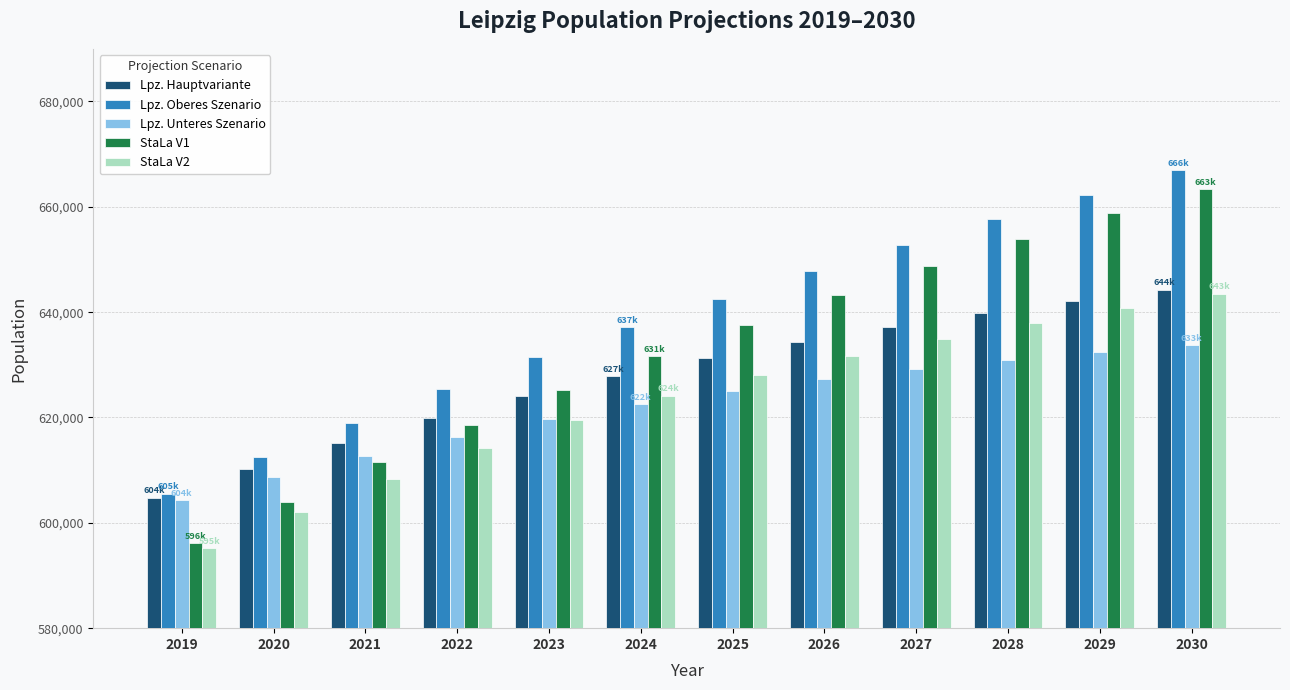

How many distinct data groups are displayed?

5